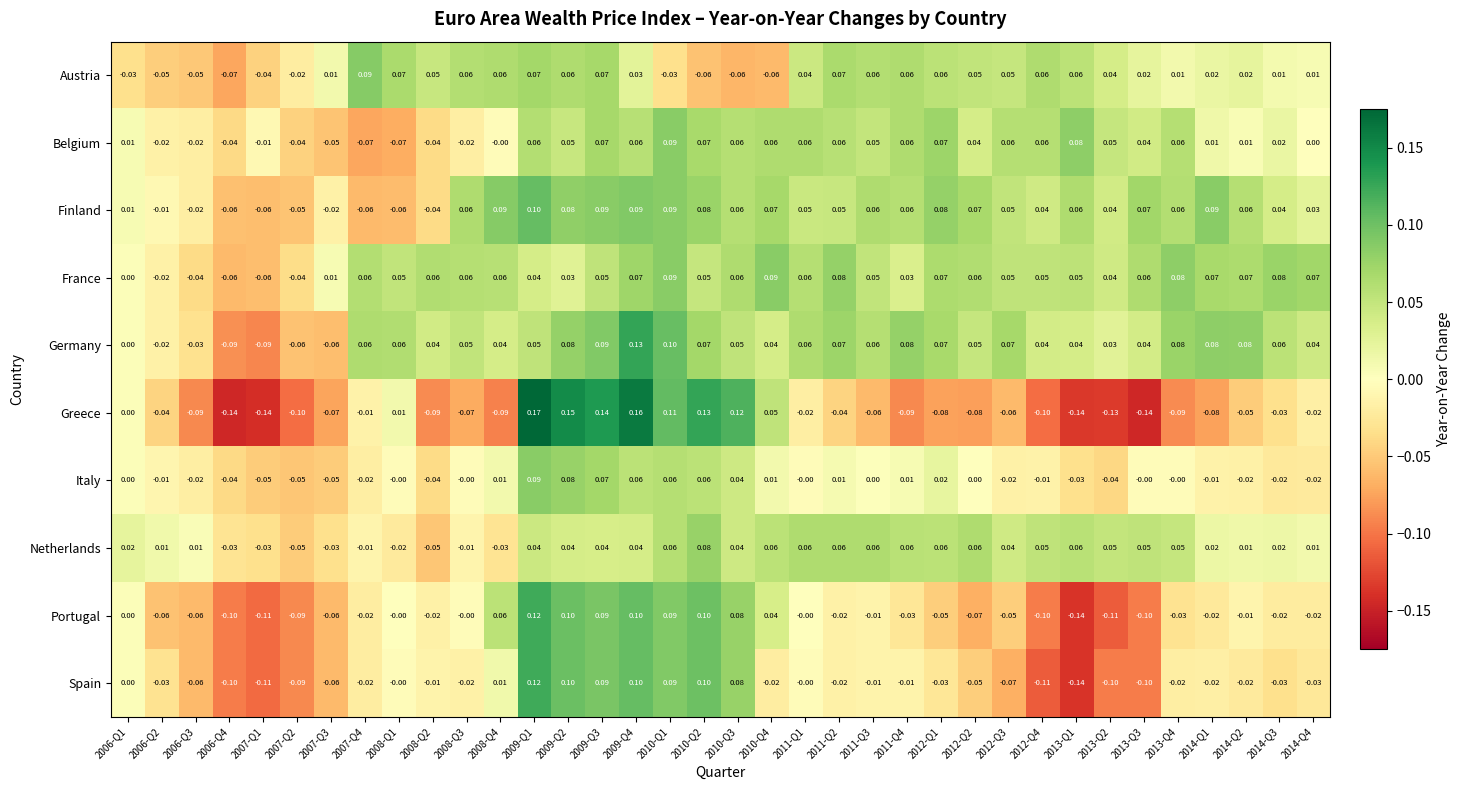

What is the smallest value displayed?

-0.1